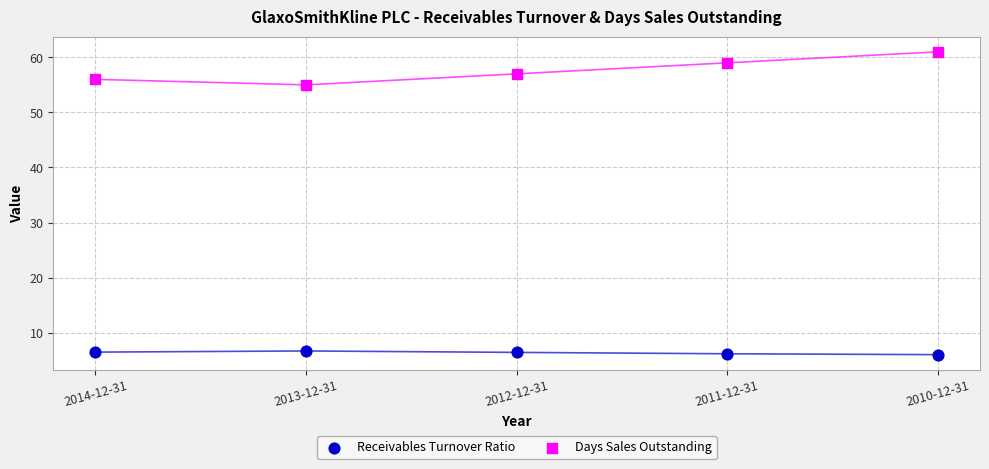

Across all series, what Y value is closest to 33?

55.0